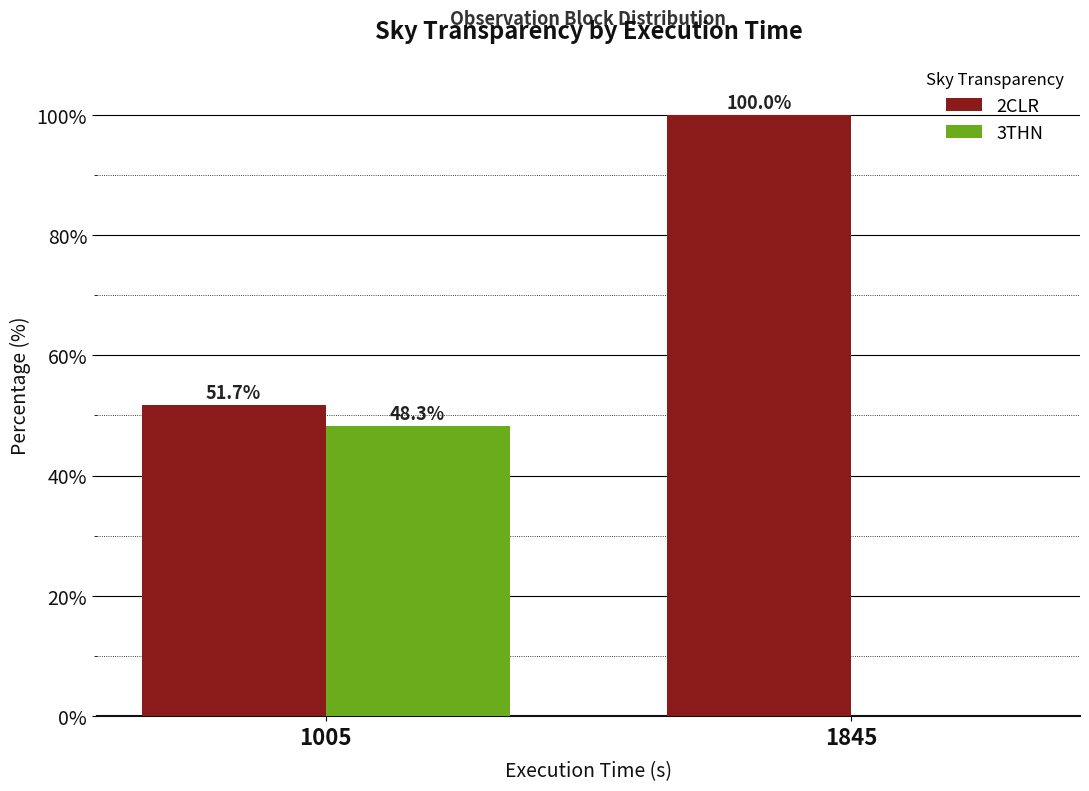

What is the sum of all 2CLR values?

151.7